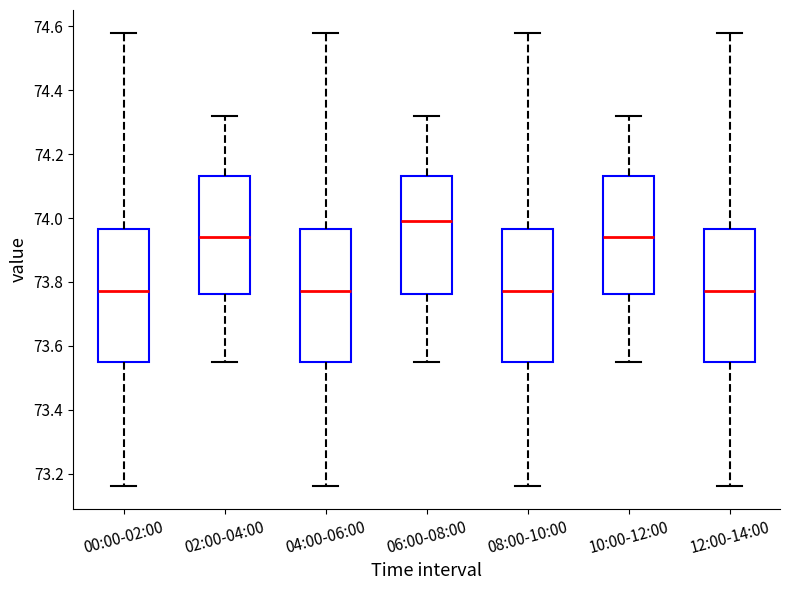

Reading left to right, transcribe this box plot: for each box, give where its median line is, the range the box spans, and where its two whiskers end, as read against the y-axis. The values are not printed on the chart, so give them approximately, as read against the axis.

00:00-02:00: median 73.78, box 73.56 to 73.96, whiskers 73.16 to 74.58
02:00-04:00: median 73.94, box 73.76 to 74.14, whiskers 73.56 to 74.32
04:00-06:00: median 73.78, box 73.56 to 73.96, whiskers 73.16 to 74.58
06:00-08:00: median 74.00, box 73.76 to 74.14, whiskers 73.56 to 74.32
08:00-10:00: median 73.78, box 73.56 to 73.96, whiskers 73.16 to 74.58
10:00-12:00: median 73.94, box 73.76 to 74.14, whiskers 73.56 to 74.32
12:00-14:00: median 73.78, box 73.56 to 73.96, whiskers 73.16 to 74.58